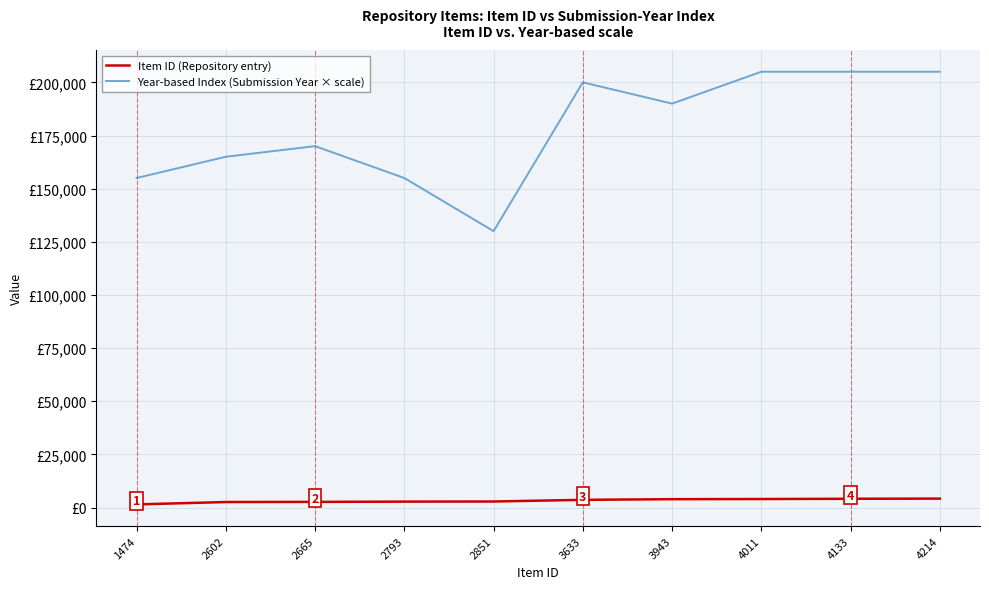

Between 3633 and 4011, which series saw the biggest shift?

Year-based Index (Submission Year × scale)